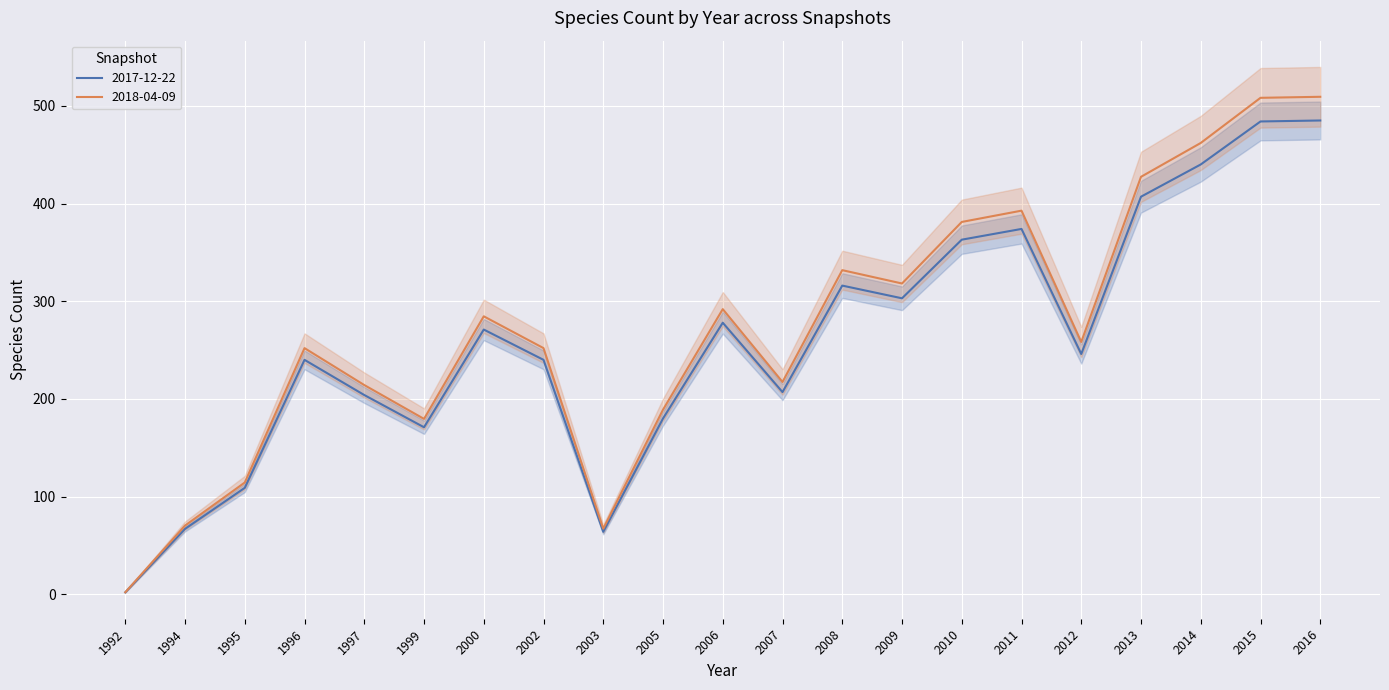

Reading right to left, list all the values displayed in this chart.

2017-12-22: 485.0	484.0	440.0	407.0	246.0	374.0	363.0	303.0	316.0	207.0	278.0	180.0	64.0	240.0	271.0	171.0	204.0	240.0	109.0	67.0	2.0
2018-04-09: 509.2	508.2	462.0	427.4	258.3	392.7	381.2	318.2	331.8	217.4	291.9	189.0	67.2	252.0	284.6	179.6	214.2	252.0	114.5	70.4	2.1